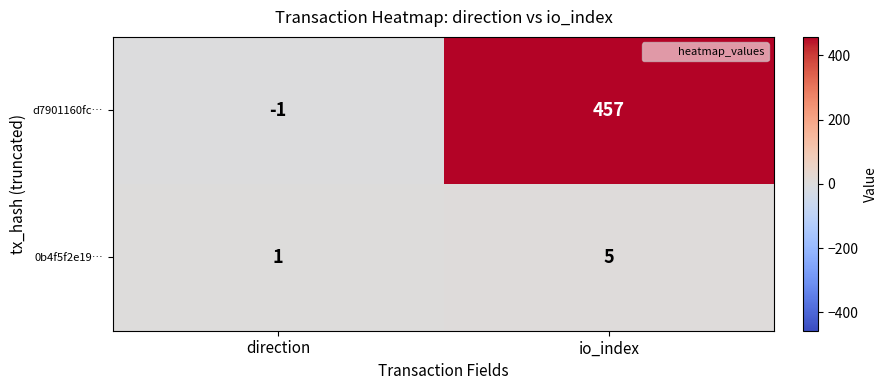

Between direction and io_index, which series saw the biggest shift?

d7901160fc…